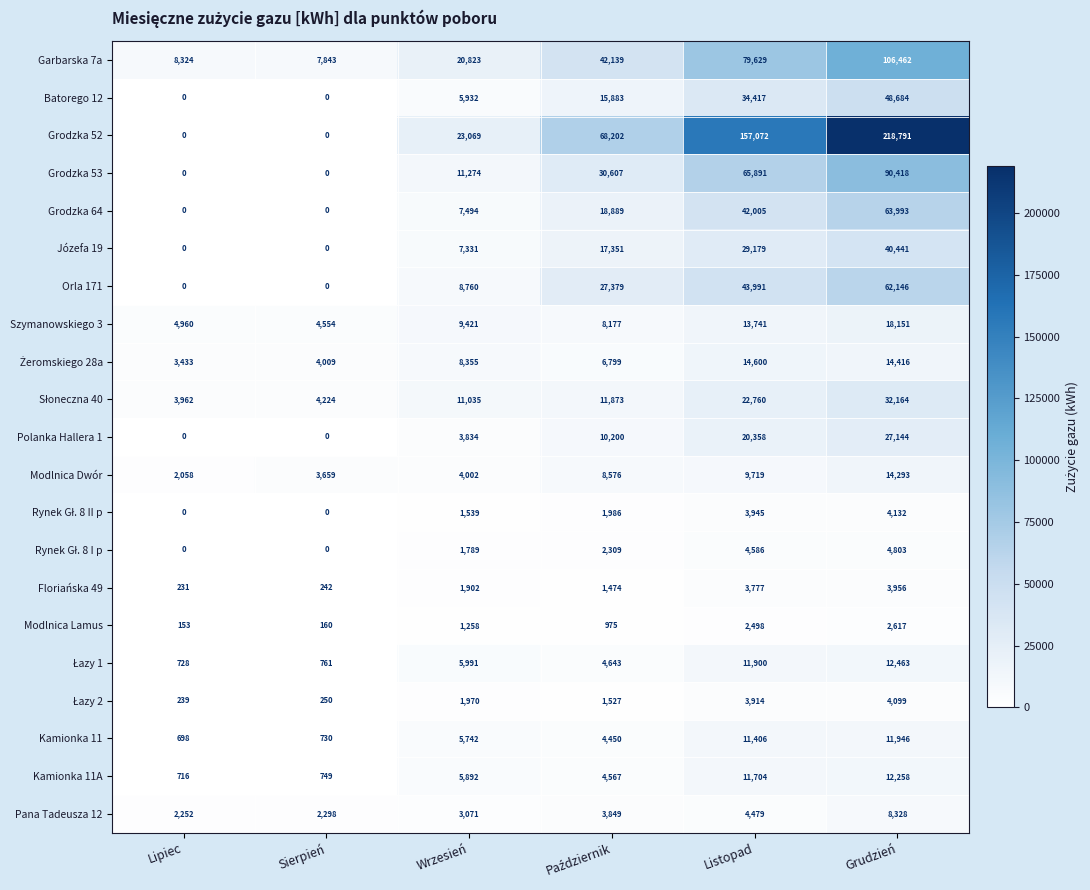

At which category is the sum across all series the highest?

Grudzień